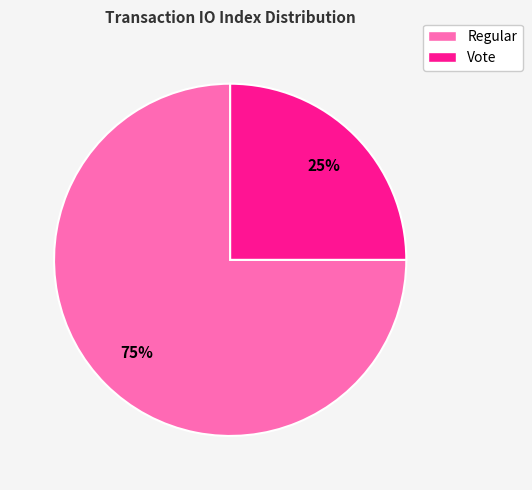

Approximately how many times larger is the value at Vote compared to Regular?

0.3